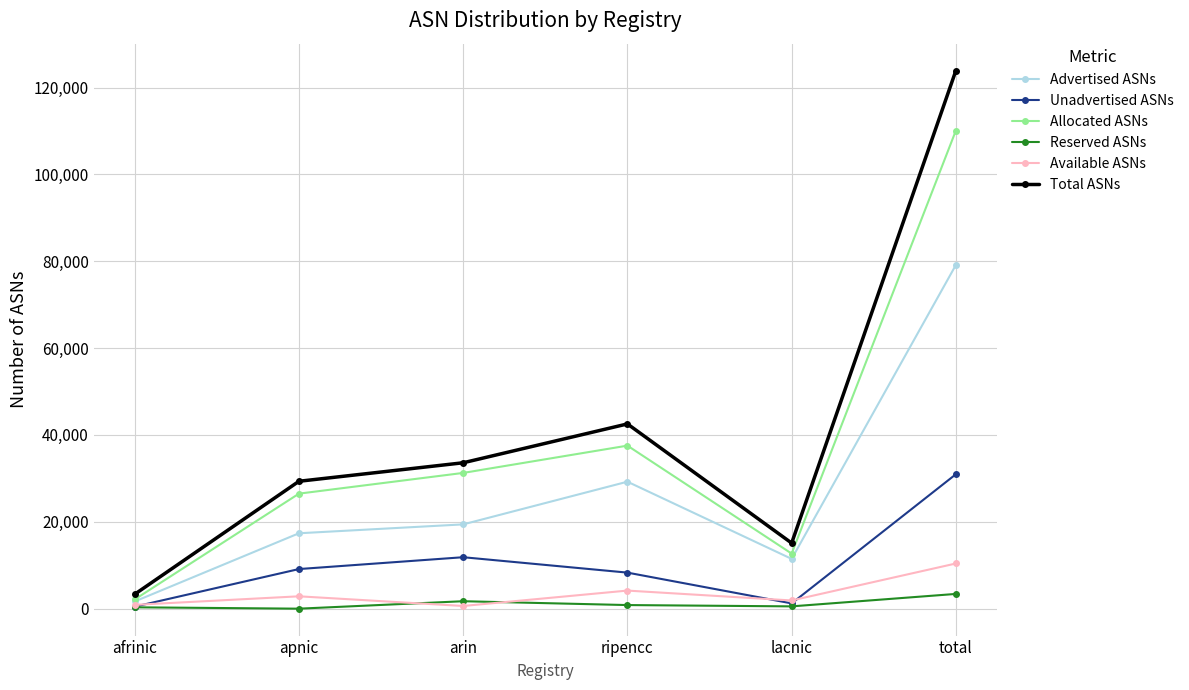

What is the sum of all Unadvertised ASNs values?

61914